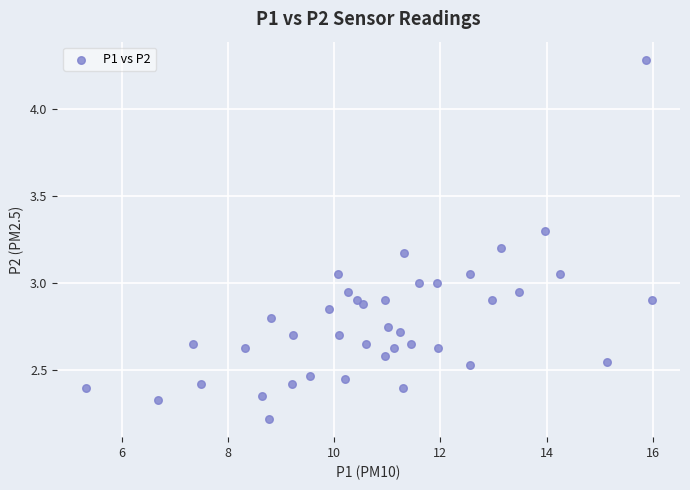

What is the range of Y values (max minus min)?

2.1